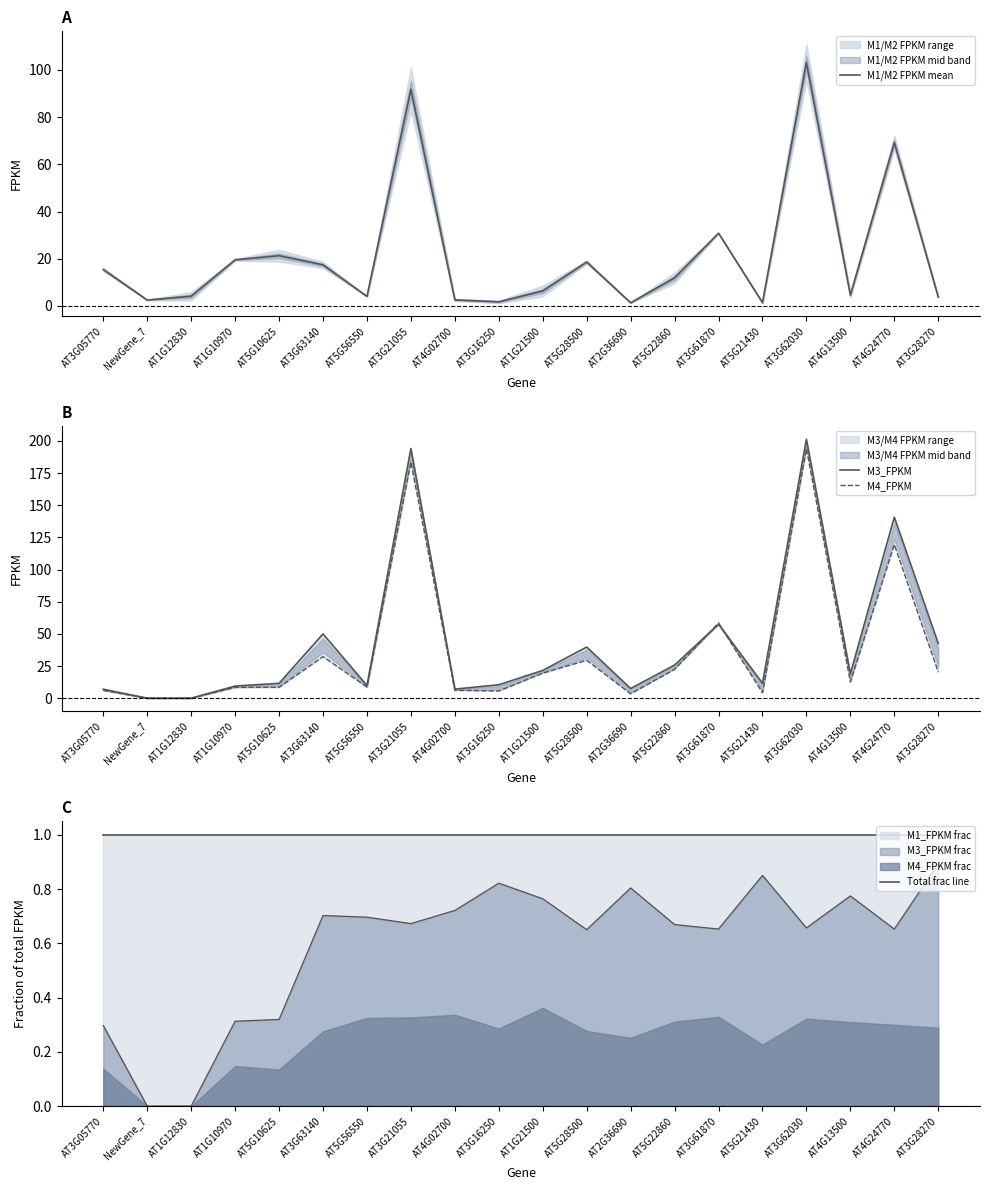

Where does the M1/M2 FPKM mean series first go above 11?

AT3G05770